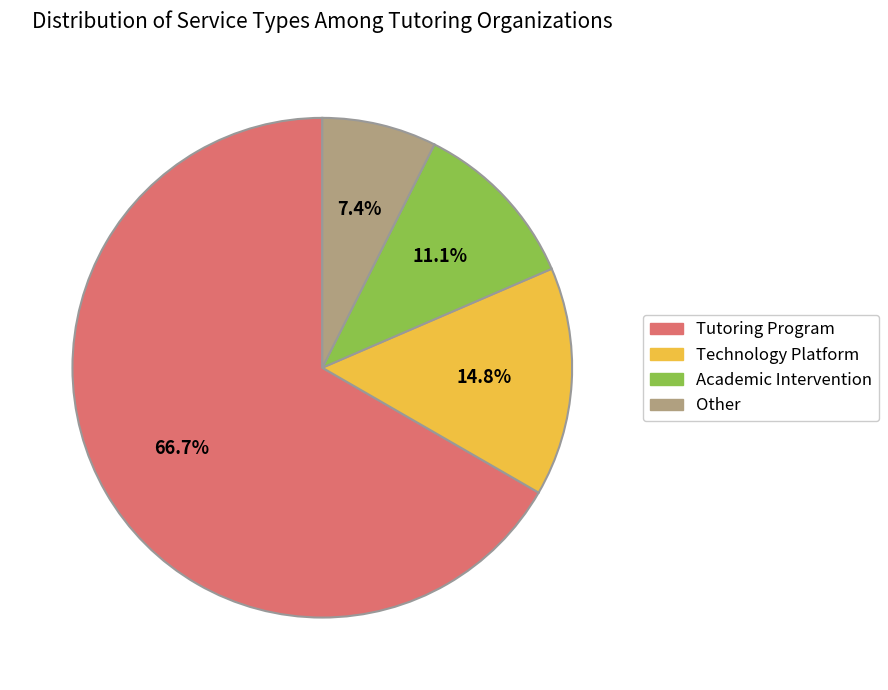

To the nearest percent, what percentage of the pie is Technology Platform?

15%